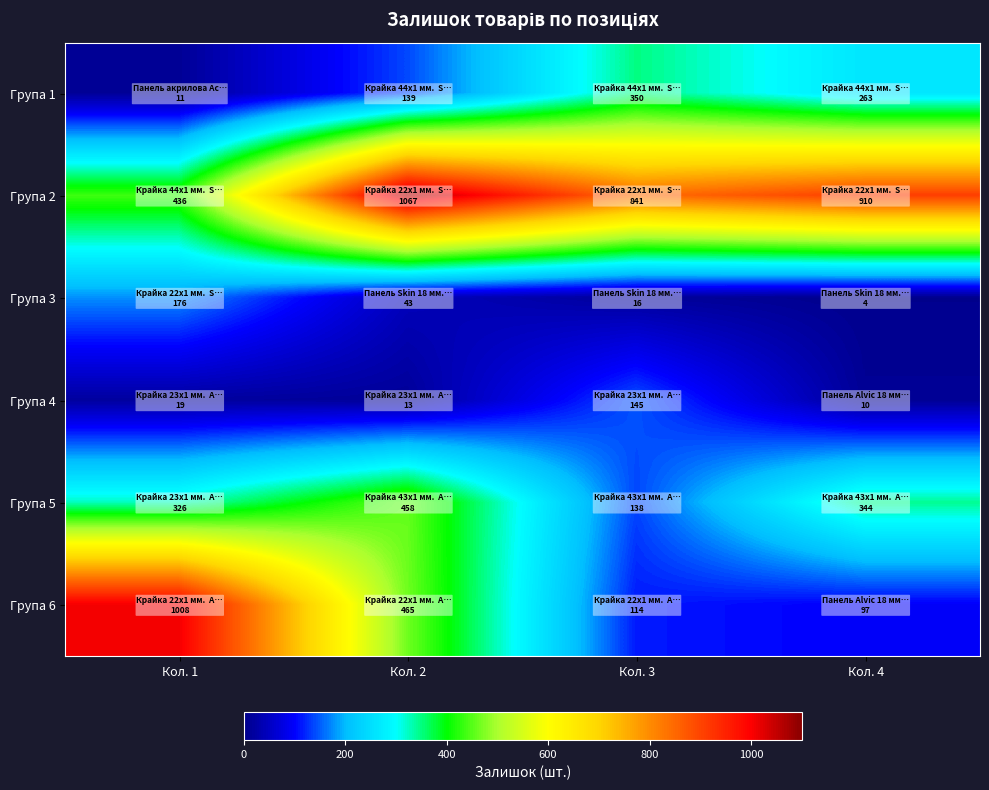

Reading left to right, list all the values displayed in this chart.

Група 1: Кол. 1=11	Кол. 2=139	Кол. 3=350	Кол. 4=263
Група 2: Кол. 1=436	Кол. 2=1067	Кол. 3=841	Кол. 4=910
Група 3: Кол. 1=176	Кол. 2=43	Кол. 3=16	Кол. 4=4
Група 4: Кол. 1=19	Кол. 2=13	Кол. 3=145	Кол. 4=10
Група 5: Кол. 1=326	Кол. 2=458	Кол. 3=138	Кол. 4=344
Група 6: Кол. 1=1008	Кол. 2=465	Кол. 3=114	Кол. 4=97